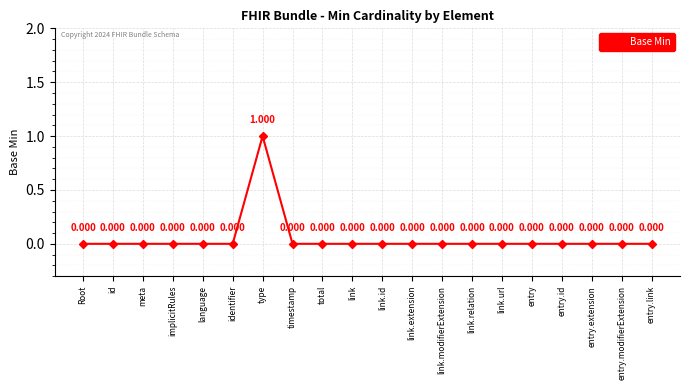

Reading left to right, list all the values displayed in this chart.

Root=0	id=0	meta=0	implicitRules=0	language=0	identifier=0	type=1	timestamp=0	total=0	link=0	link.id=0	link.extension=0	link.modifierExtension=0	link.relation=0	link.url=0	entry=0	entry.id=0	entry.extension=0	entry.modifierExtension=0	entry.link=0